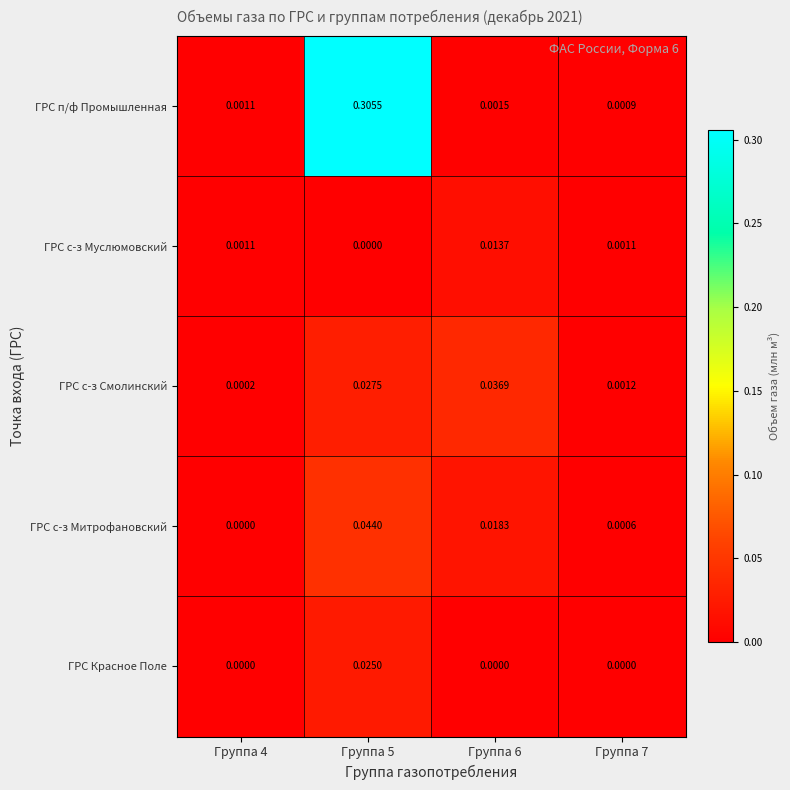

Between Группа 5 and Группа 6, which series saw the biggest shift?

ГРС п/ф Промышленная